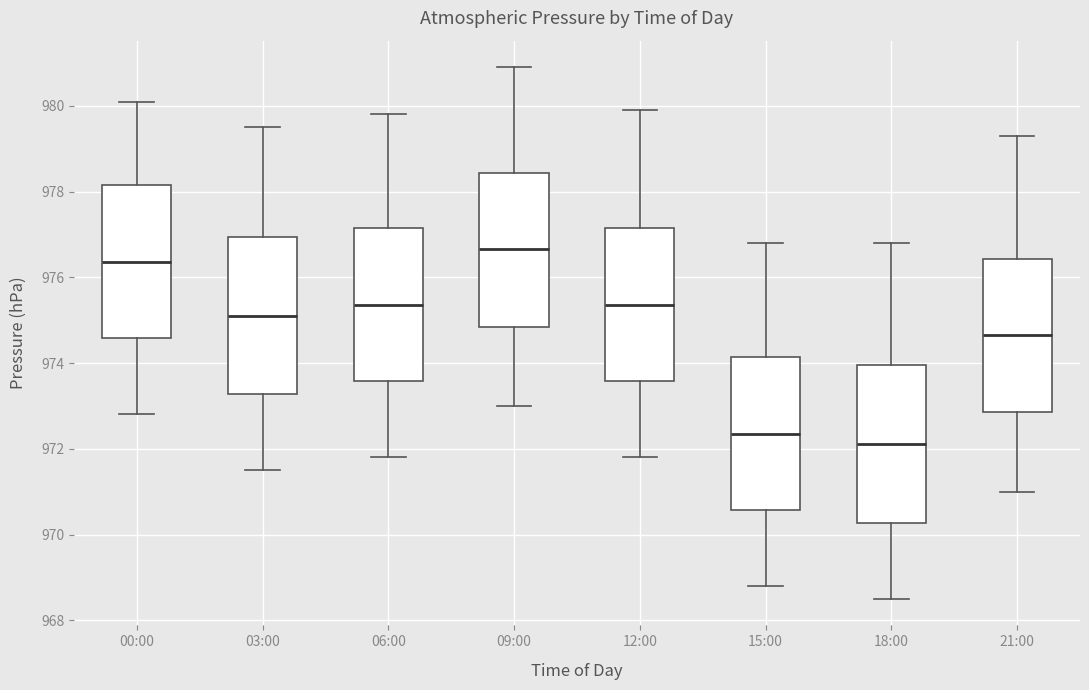

Reading left to right, read every box against the y-axis: the position of its median line, the range the box covers, and the ends of its whiskers. The values are not printed on the chart, so give them approximately, as read against the axis.

00:00: median 976.4, box 974.6 to 978.2, whiskers 972.8 to 980.2
03:00: median 975.2, box 973.2 to 977.0, whiskers 971.6 to 979.6
06:00: median 975.4, box 973.6 to 977.2, whiskers 971.8 to 979.8
09:00: median 976.6, box 974.8 to 978.4, whiskers 973.0 to 981.0
12:00: median 975.4, box 973.6 to 977.2, whiskers 971.8 to 980.0
15:00: median 972.4, box 970.6 to 974.2, whiskers 968.8 to 976.8
18:00: median 972.2, box 970.2 to 974.0, whiskers 968.6 to 976.8
21:00: median 974.6, box 972.8 to 976.4, whiskers 971.0 to 979.4